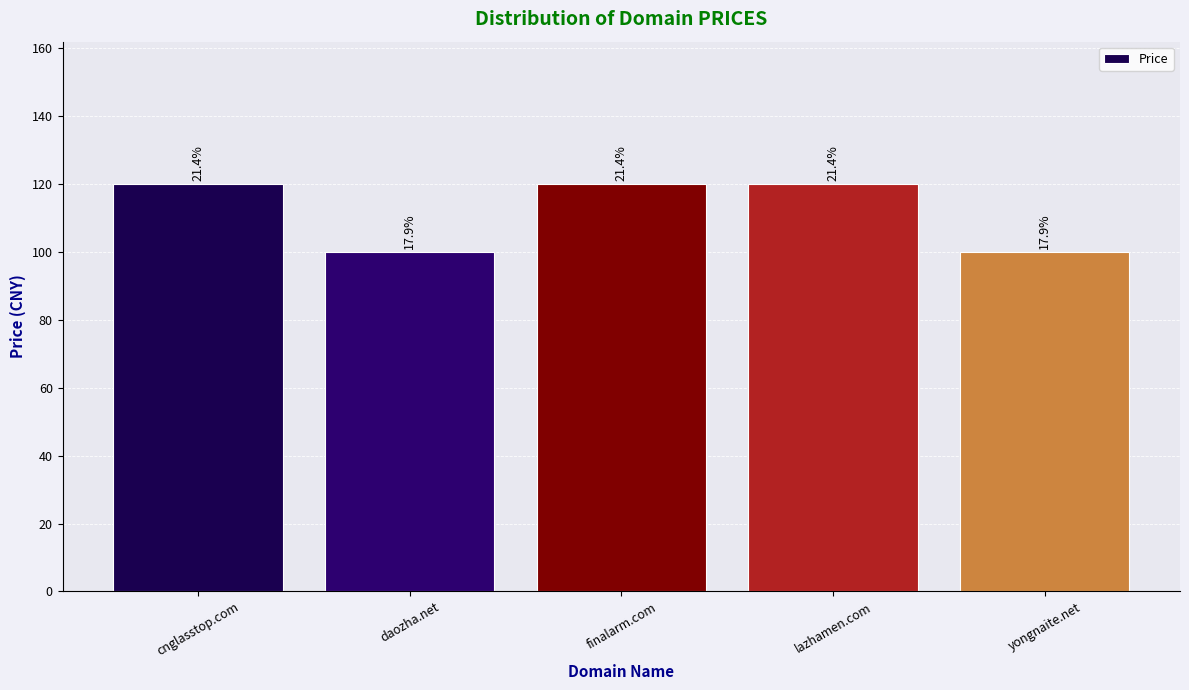

What is the difference between the maximum and minimum values?

20